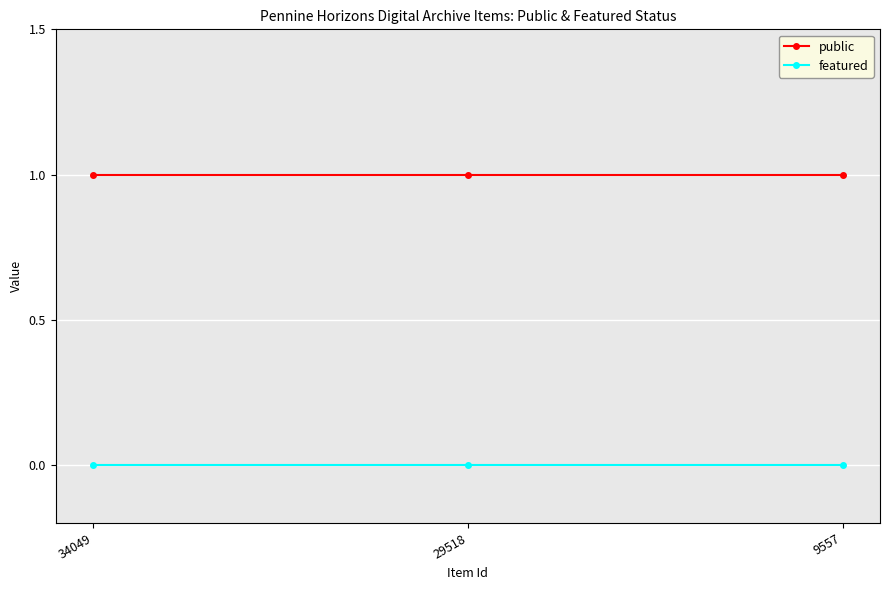

What is the spread (max minus min) of values at 34049?

1